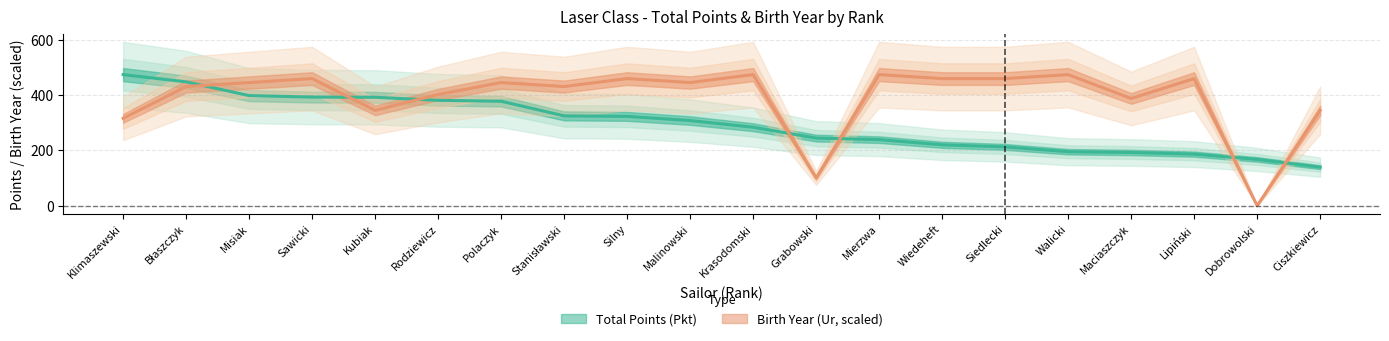

Rank the series by their average value, from highest to lowest.

Ur, Pkt